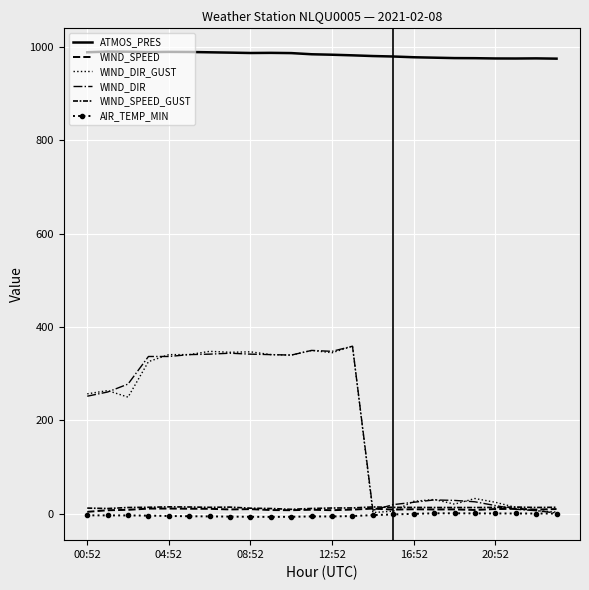

After their last crossing, which series has the higher values: WIND_SPEED or WIND_DIR?

WIND_SPEED